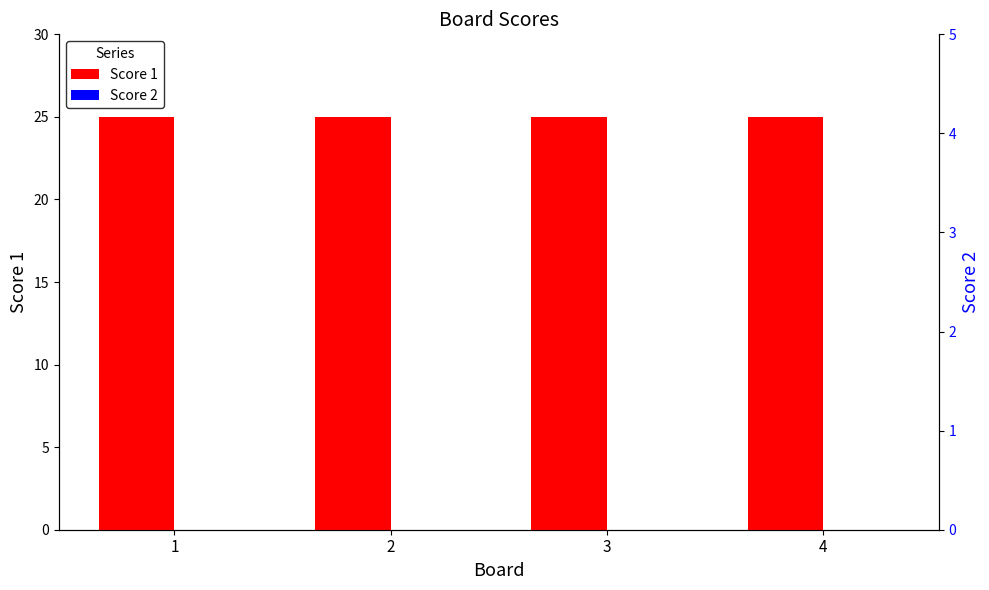

What value does the Score 1 series have at 1?

25